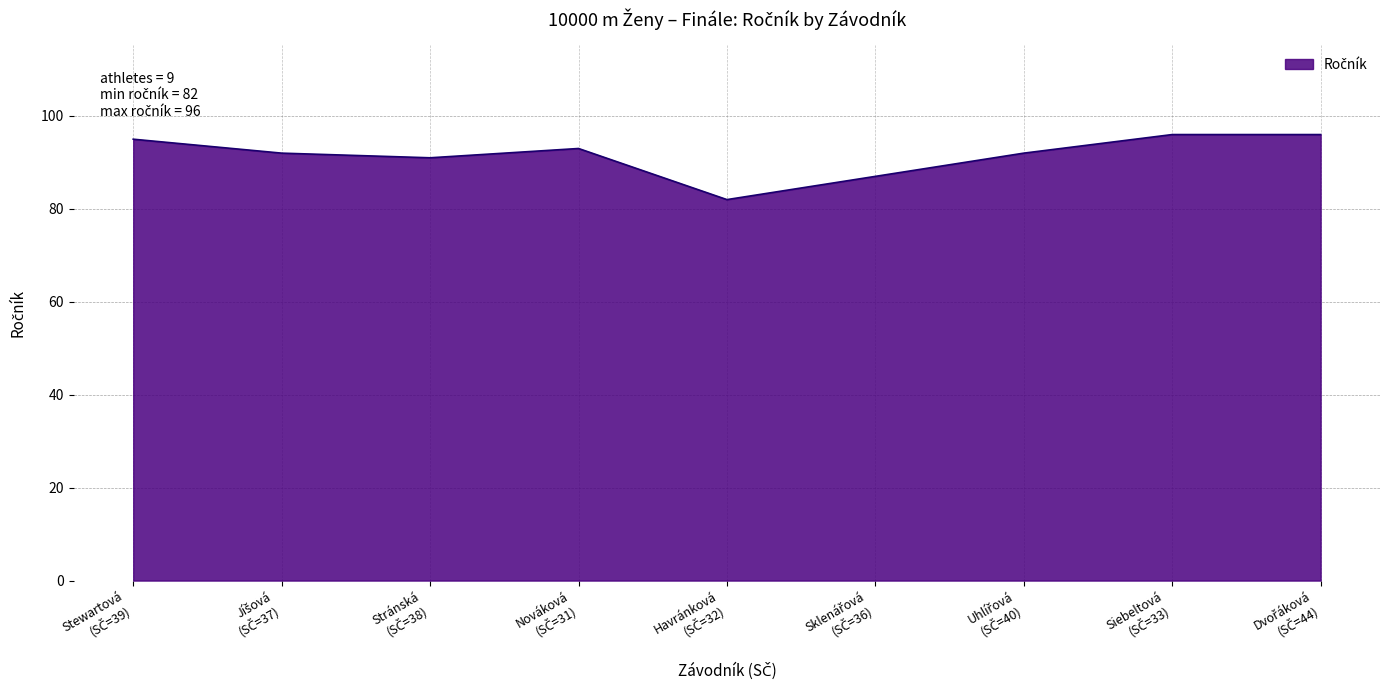

What is the maximum value shown in the chart?

96